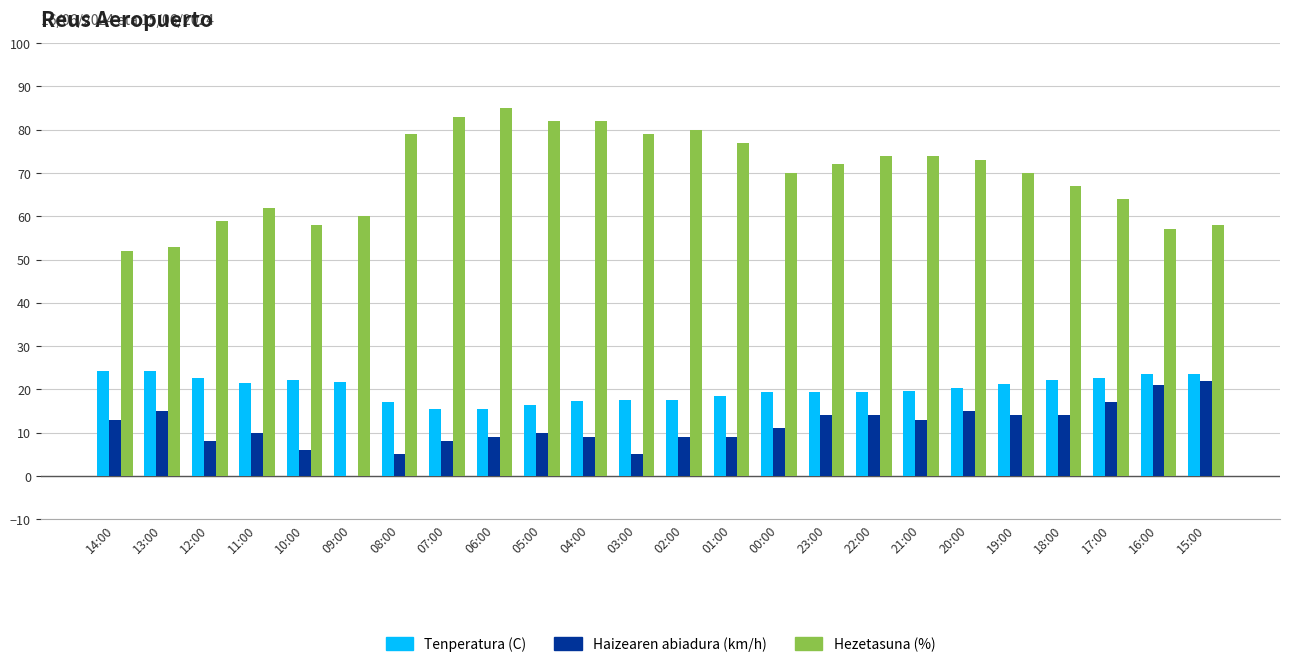

Is the value of Hezetasuna (%) at 07:00 greater than the value of Tenperatura (C) at 23:00?

Yes